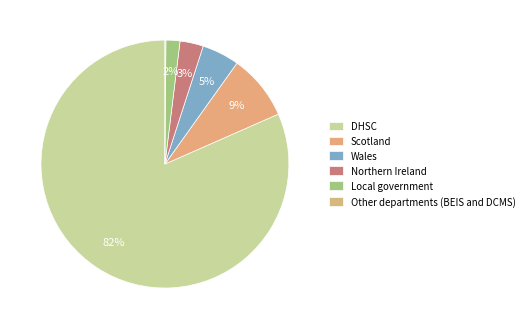

What percentage is the Northern Ireland slice, to the nearest percent?

3%